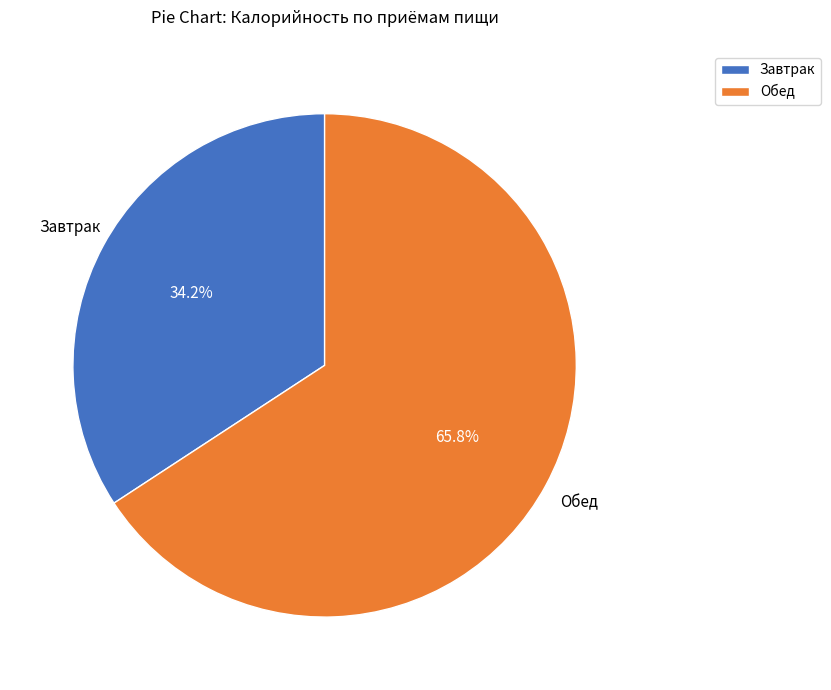

How much of the chart is everything except Обед?

34.2%